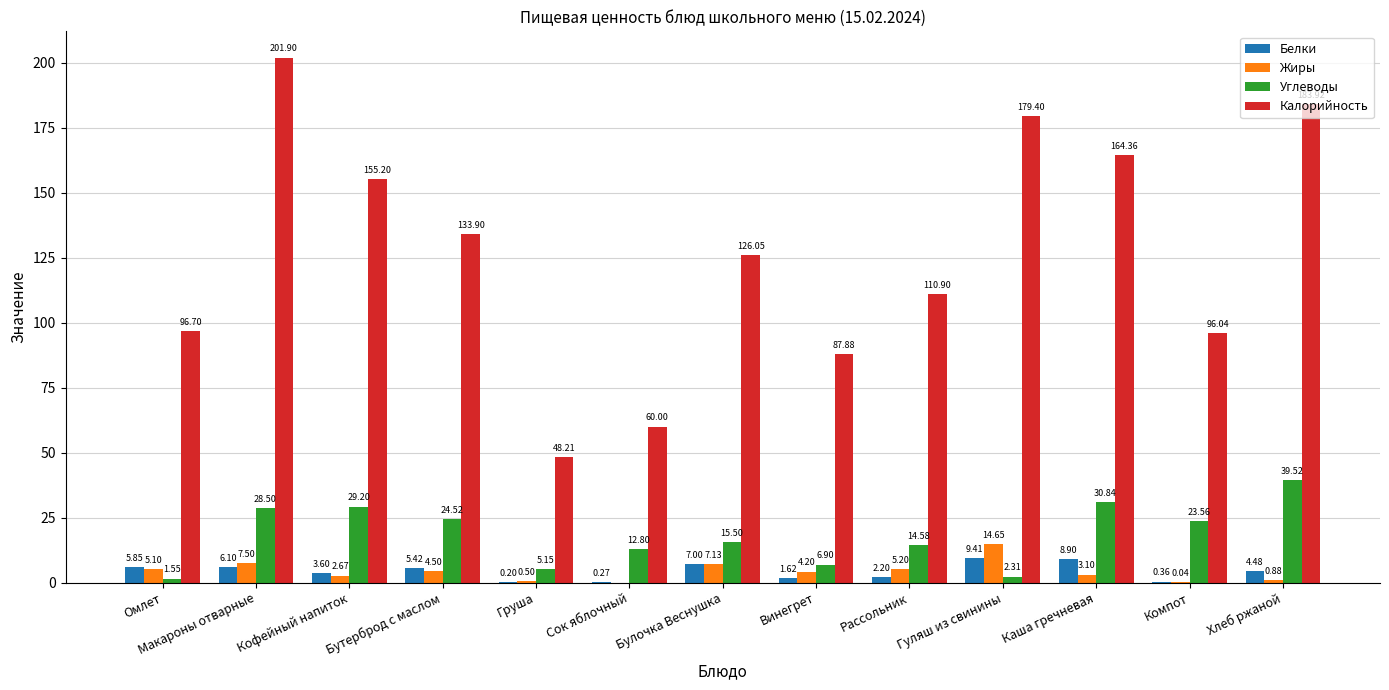

What are all the series names shown in the legend?

Белки, Жиры, Углеводы, Калорийность